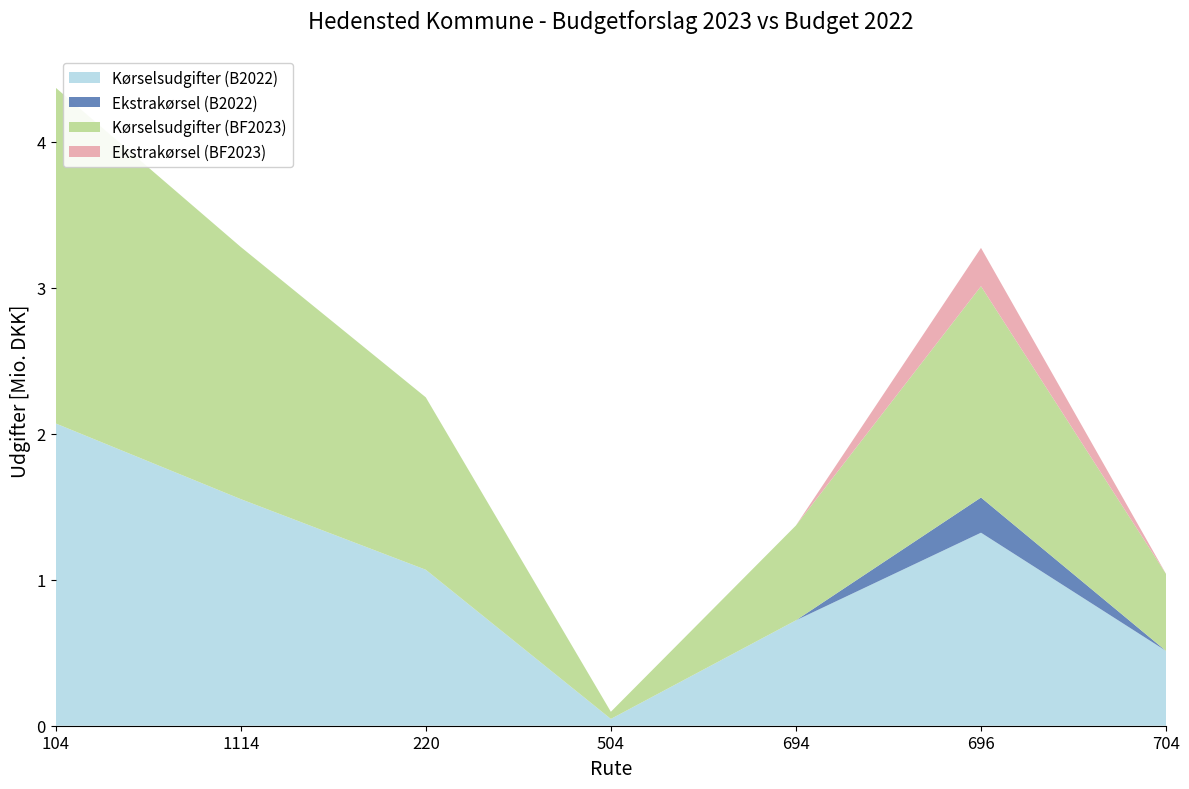

Reading left to right, transcribe all the data shown in this chart.

Kørselsudgifter (B2022): 104=2070564.0	1114=1552303.2	220=1068322.7	504=46568.9	694=721847.2	696=1322069.2	704=512324.9
Ekstrakørsel (B2022): 104=0.0	1114=0.0	220=0.0	504=0.0	694=0.0	696=241000.0	704=0.0
Kørselsudgifter (BF2023): 104=2299799.3	1114=1727373.3	220=1181012.6	504=48983.2	694=649630.6	696=1447568.1	704=527255.0
Ekstrakørsel (BF2023): 104=0.0	1114=0.0	220=0.0	504=0.0	694=0.0	696=262378.0	704=0.0